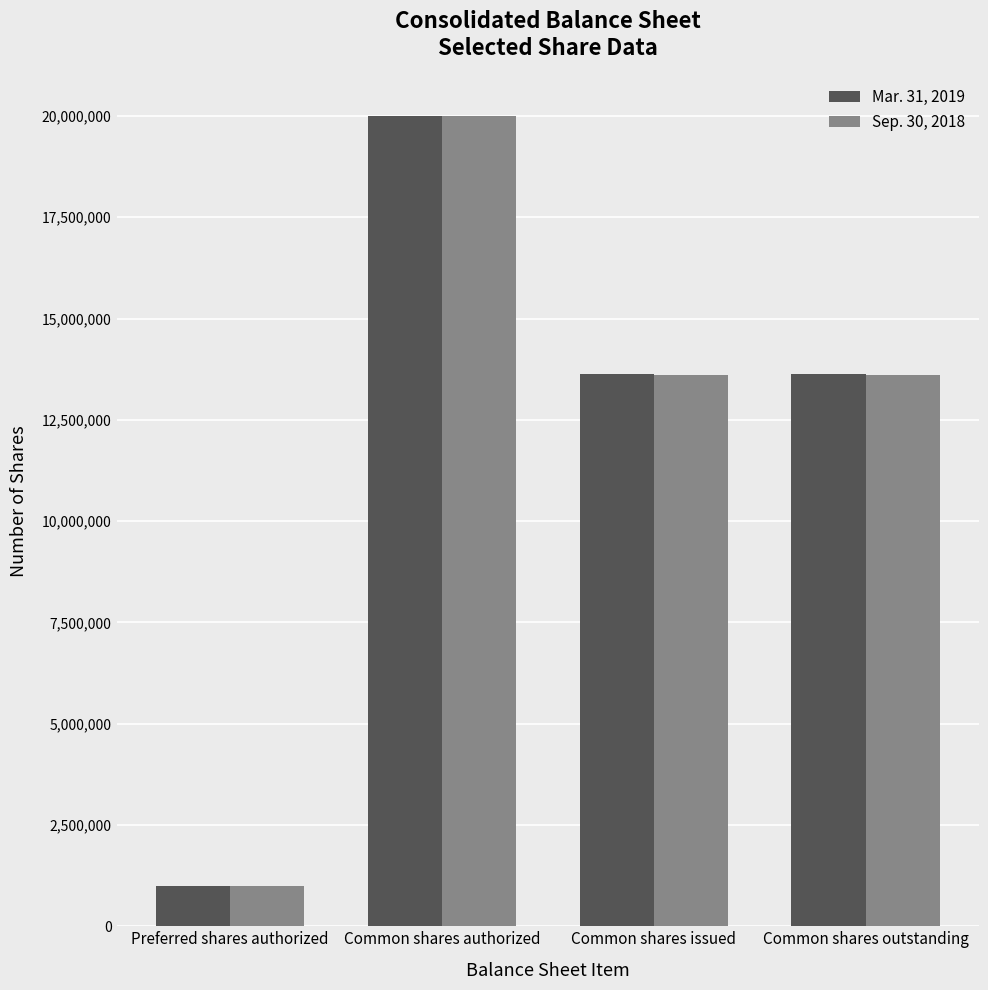

True or false: Sep. 30, 2018 has a value of 5500473 at Common shares authorized.

False